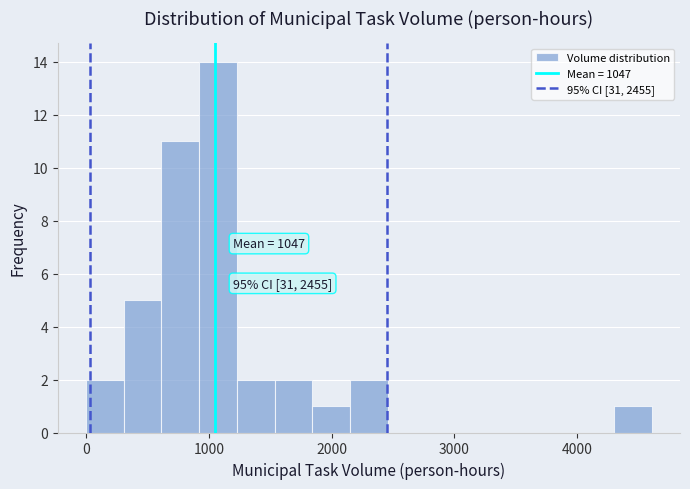

Around what value on the x-axis is the tallest bar? Give the approximate position of its centre, as read against the axis.

1100